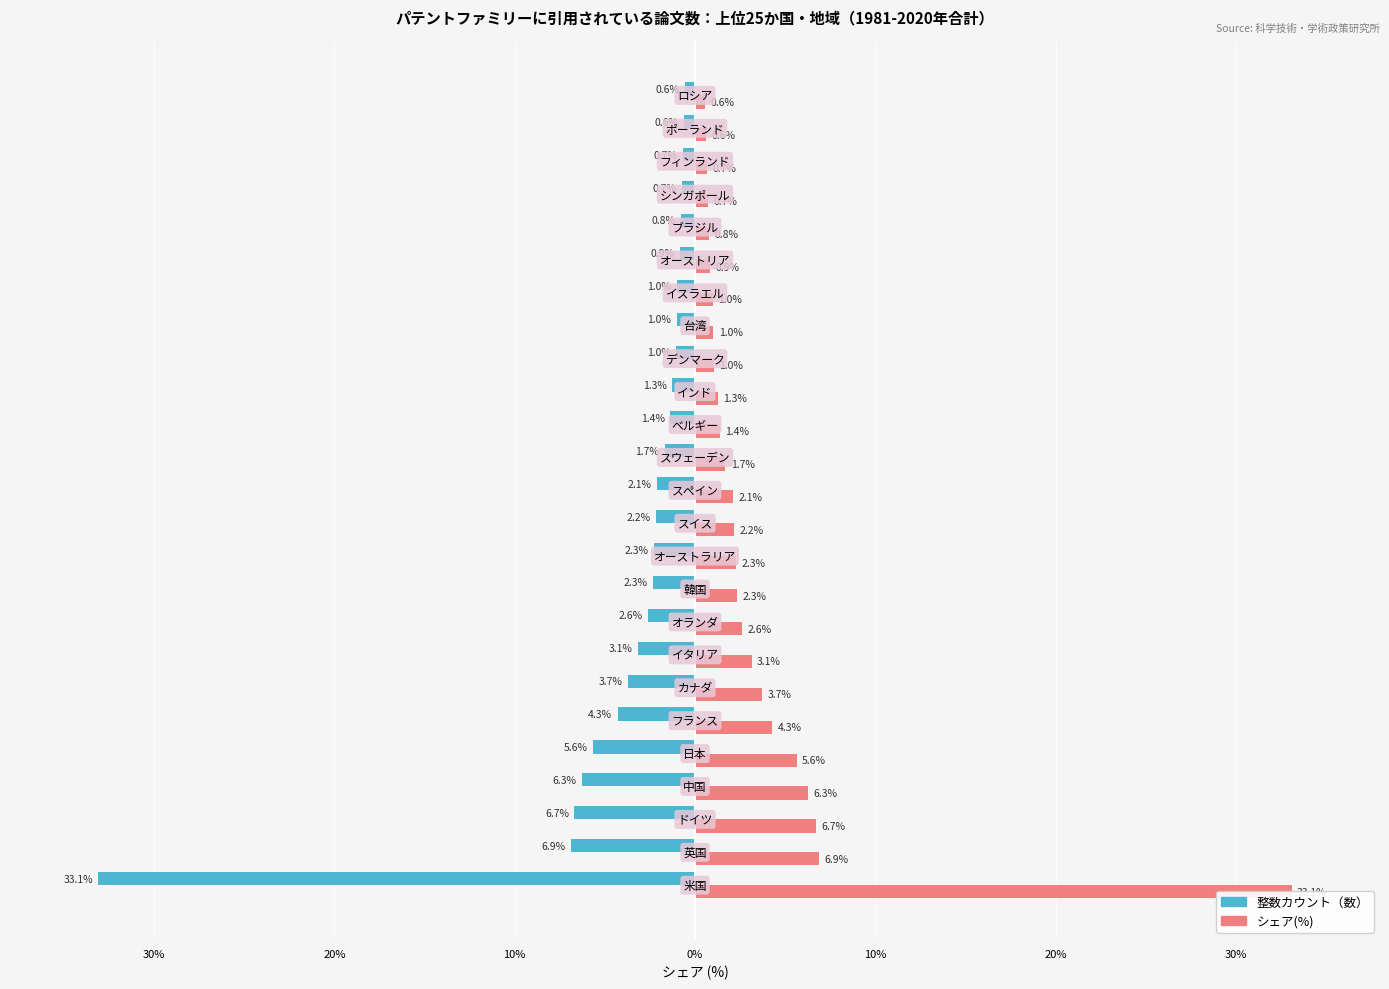

List the series in order of their peak value, lowest first.

整数カウント（数）, シェア(%)